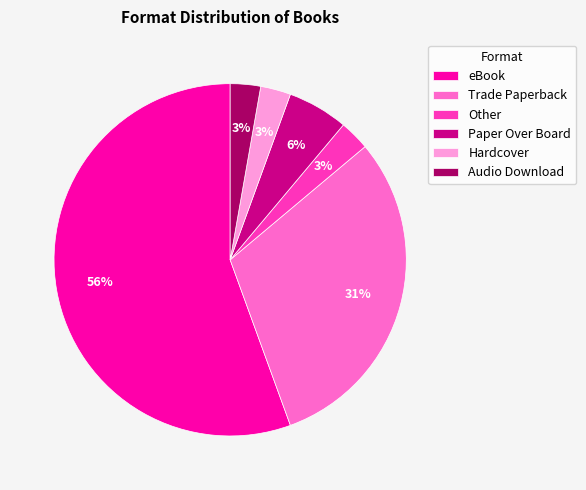

True or false: eBook accounts for 70% of the total.

False